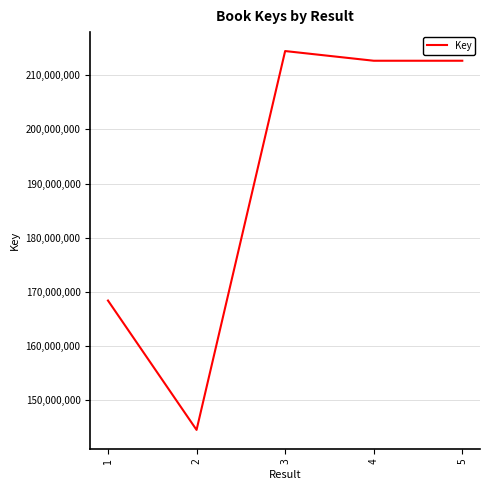

Between 3 and 5, which is larger?

3